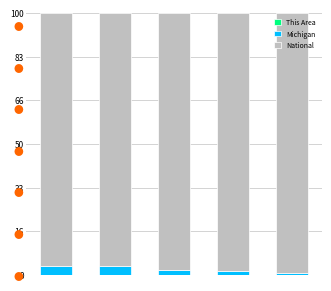

What are all the series names shown in the legend?

This Area, Michigan, National